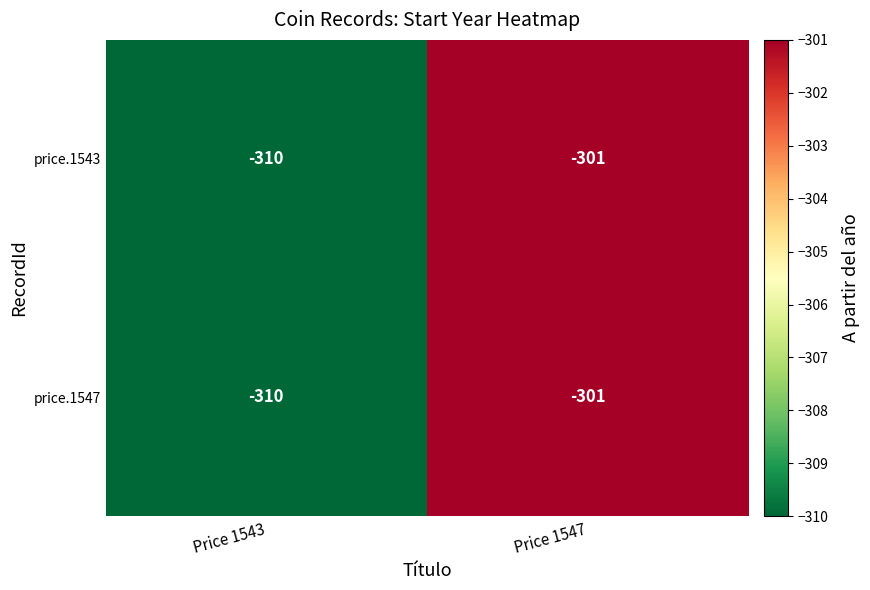

What is the difference between the price.1547 values at Price 1547 and Price 1543?

9